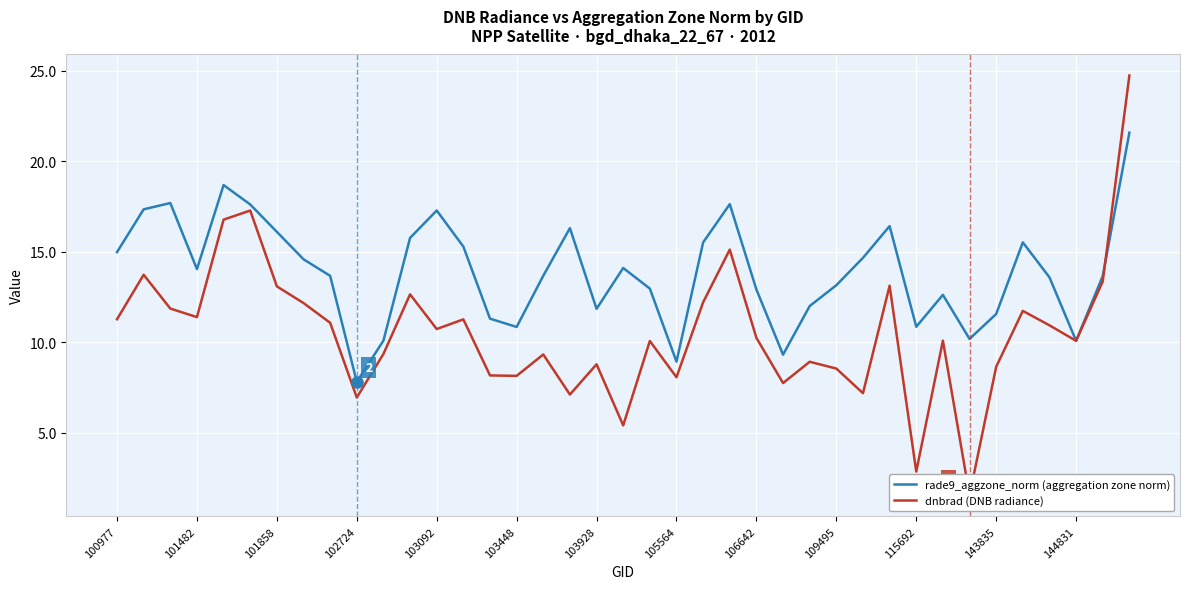

In dnbrad (DNB radiance), how many points are higher than both neighbors (excluding endpoints)?

12